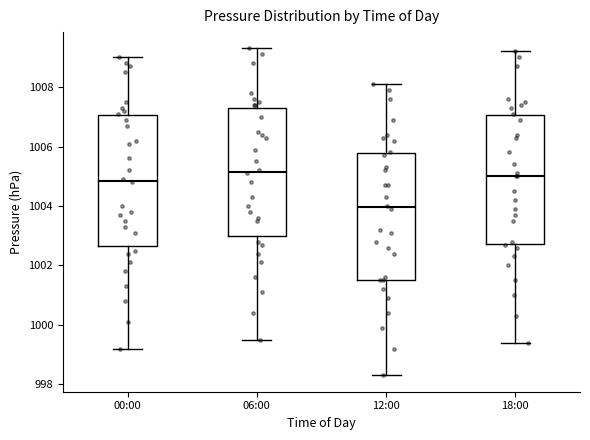

Which box has the lowest median line?

12:00